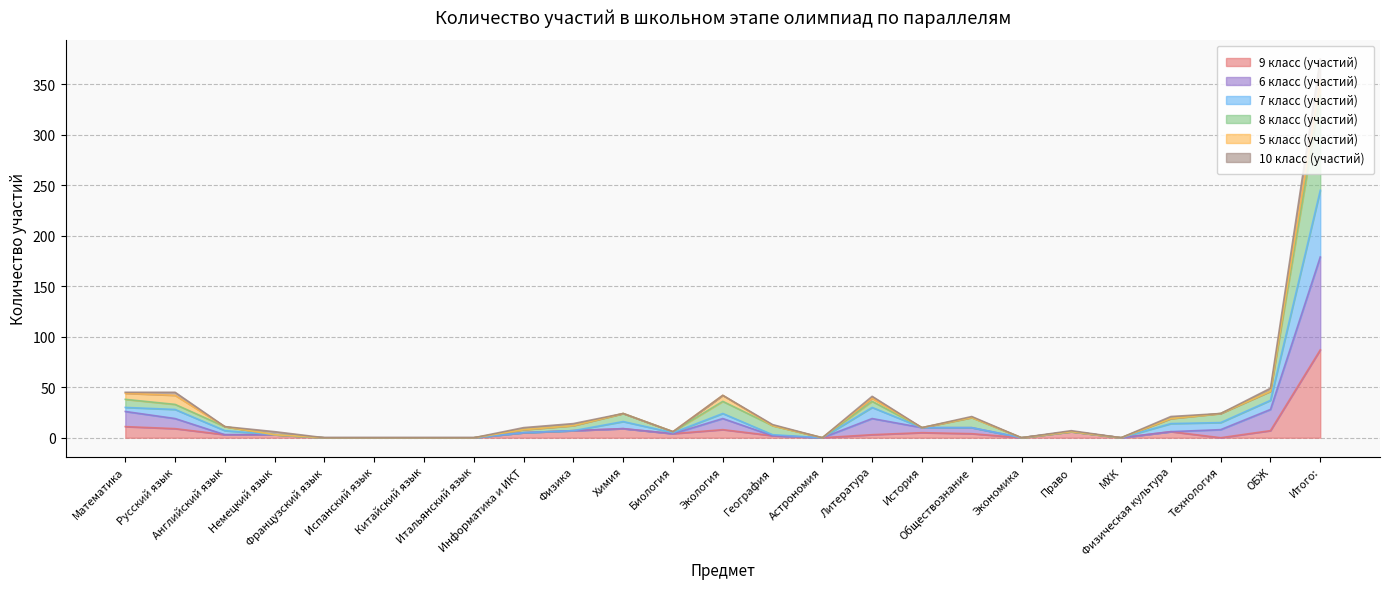

In 9 класс (участий), how many points are lower than both neighbors (excluding endpoints)?

5